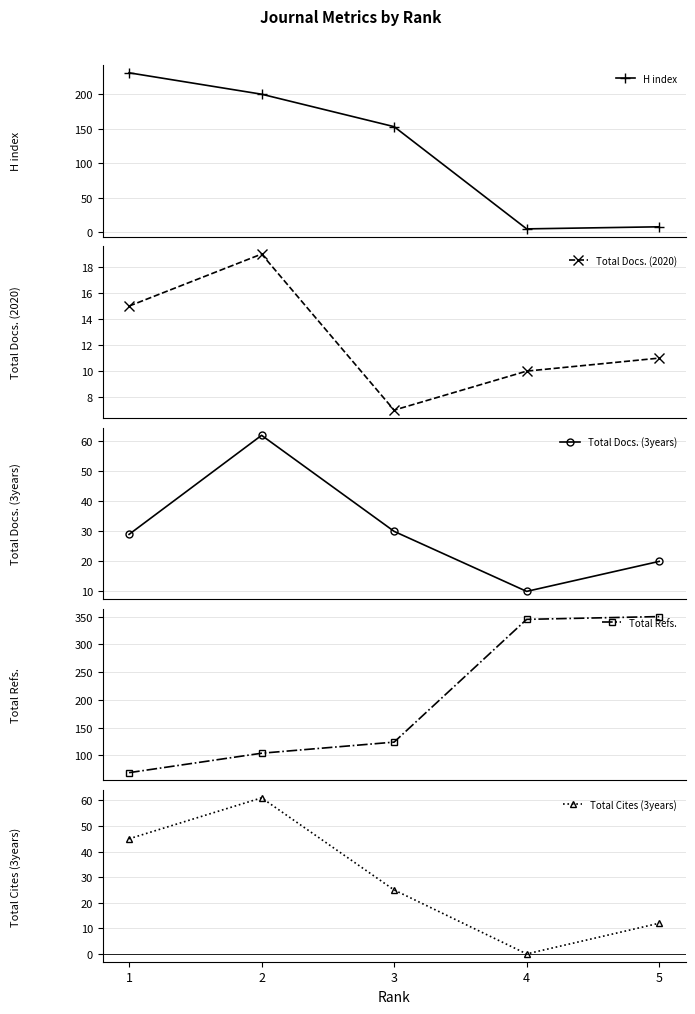

List the labels in order of H index value, smallest first.

4, 5, 3, 2, 1